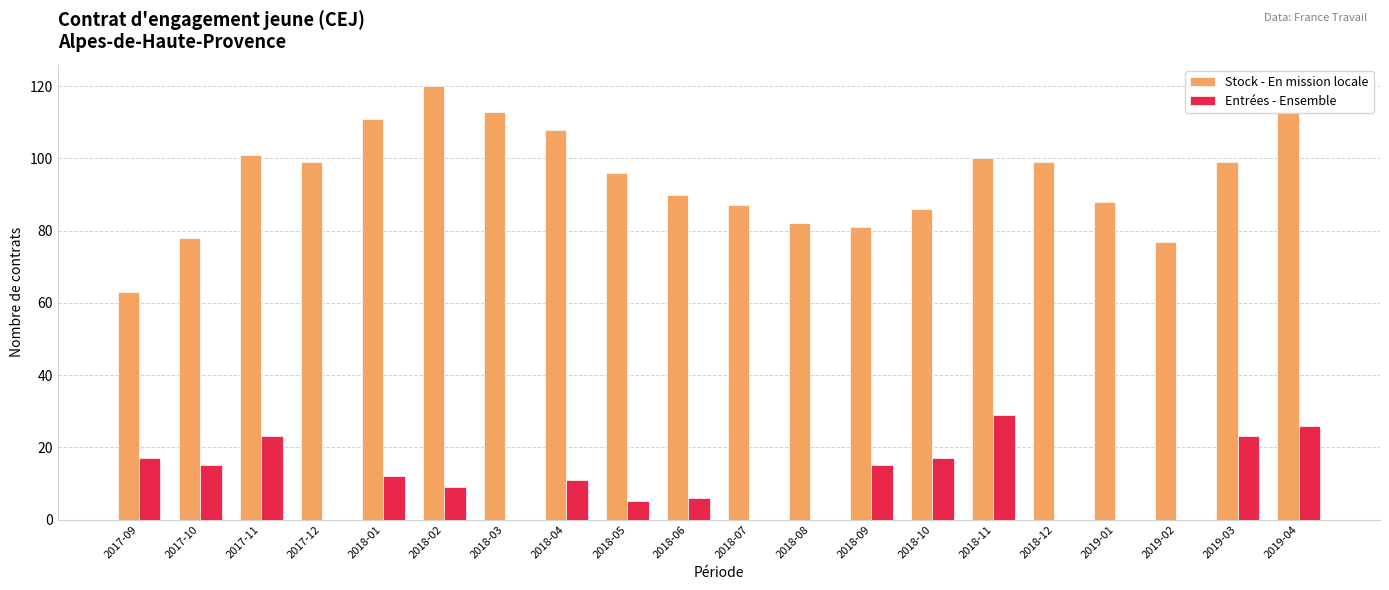

What is the sum of the Stock - En mission locale values at 2017-11 and 2018-04?

209